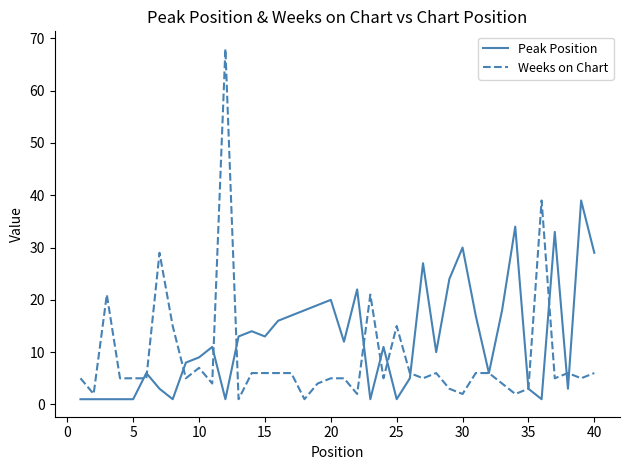

Which series has the widest spread of values?

Weeks on Chart